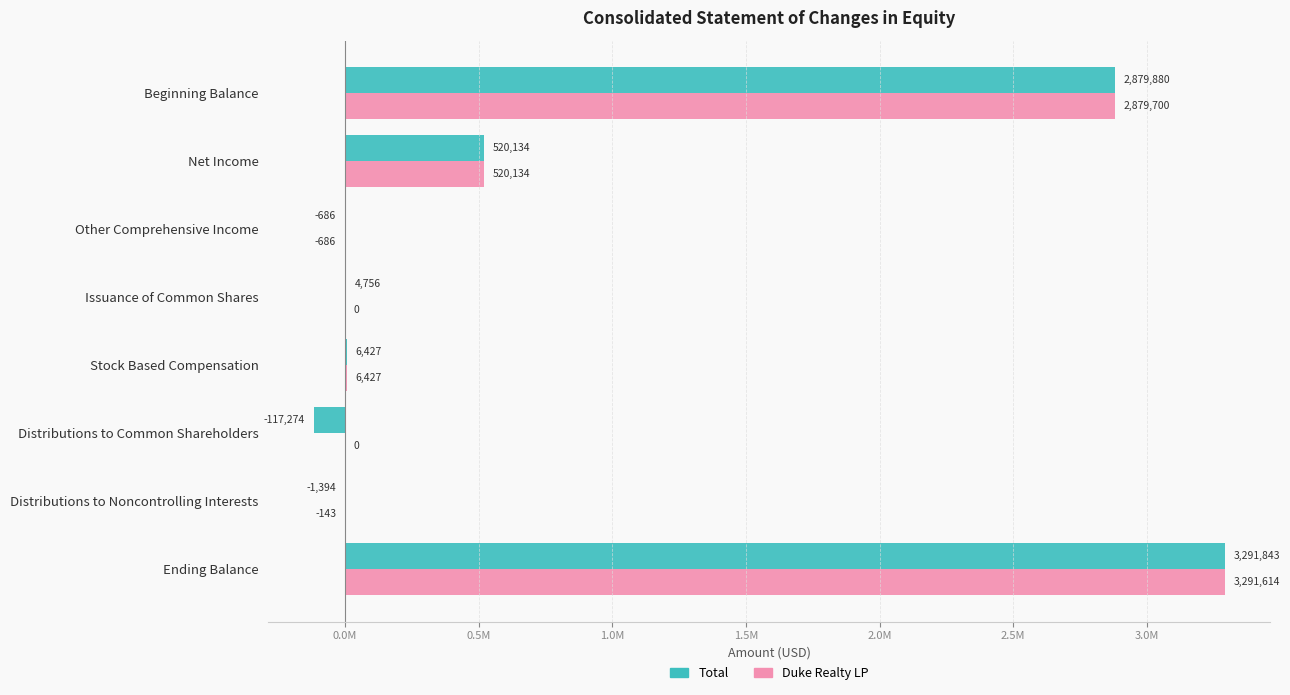

At how many categories does at least one series exceed 392013?

3